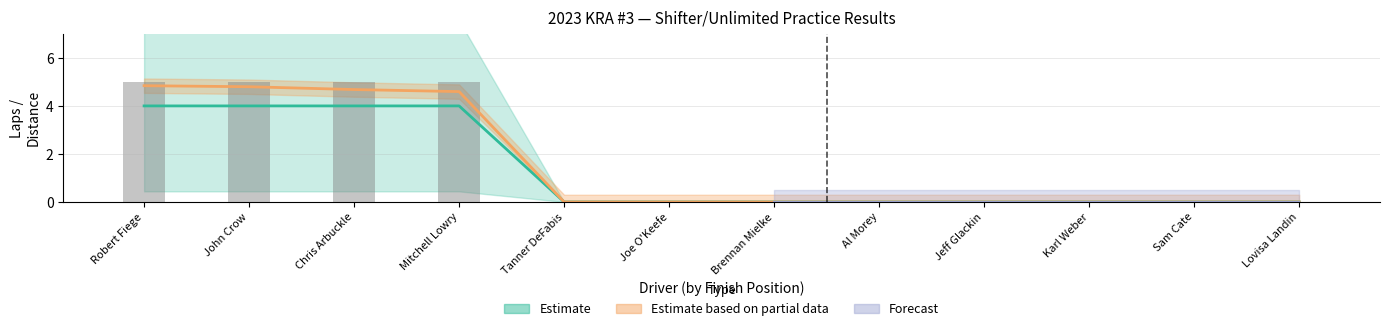

Reading left to right, list all the values displayed in this chart.

Total Laps: 4.0	4.0	4.0	4.0	0.0	0.0	0.0	0.0	0.0	0.0	0.0	0.0
Total Time: 5.0	5.0	5.0	5.0	0.0	0.0	0.0	0.0	0.0	0.0	0.0	0.0
Best Lap time: 4.8	4.8	4.7	4.6	0.0	0.0	0.0	0.0	0.0	0.0	0.0	0.0